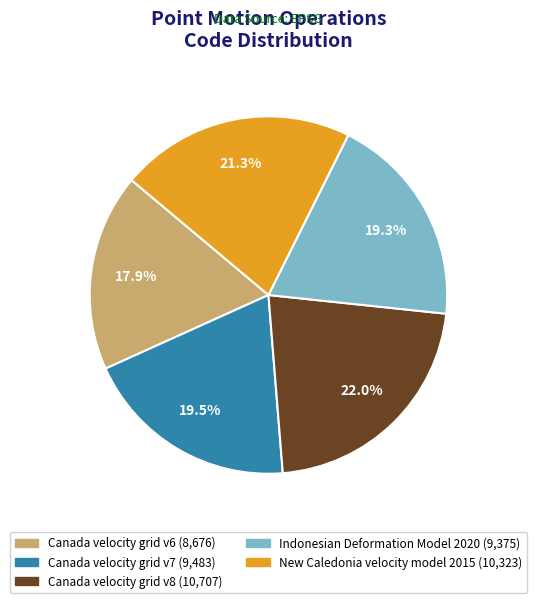

To the nearest percent, what portion does New Caledonia velocity model 2015 represent?

21%